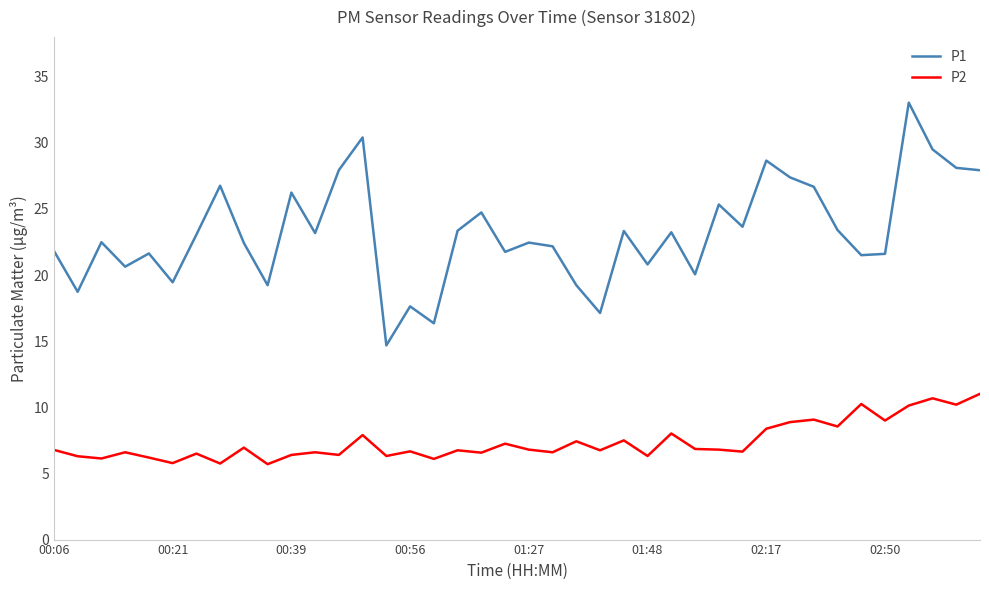

Which series has the largest total across all categories?

P1